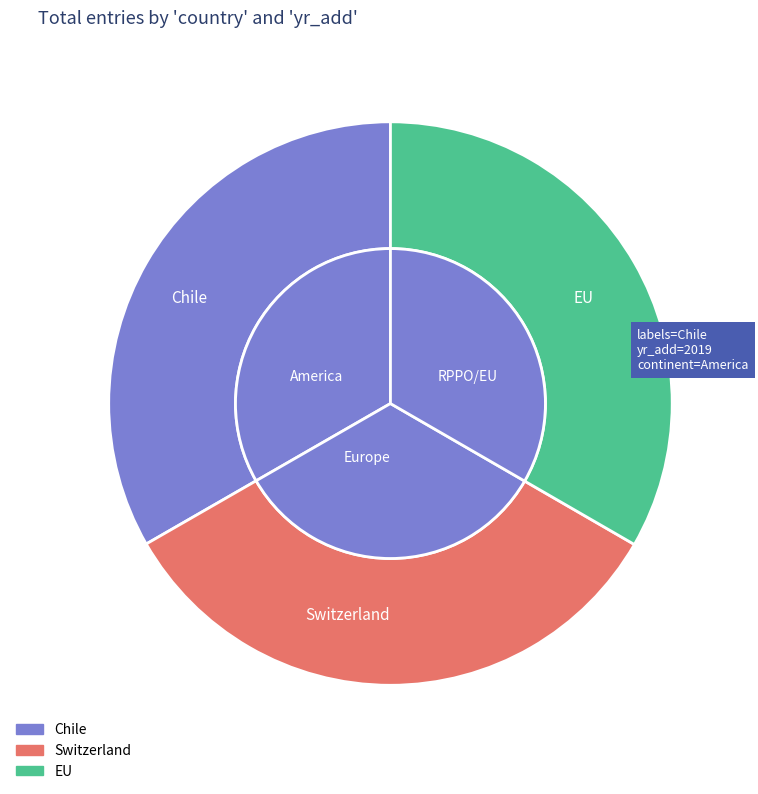

What is the largest slice in the pie chart?

Switzerland